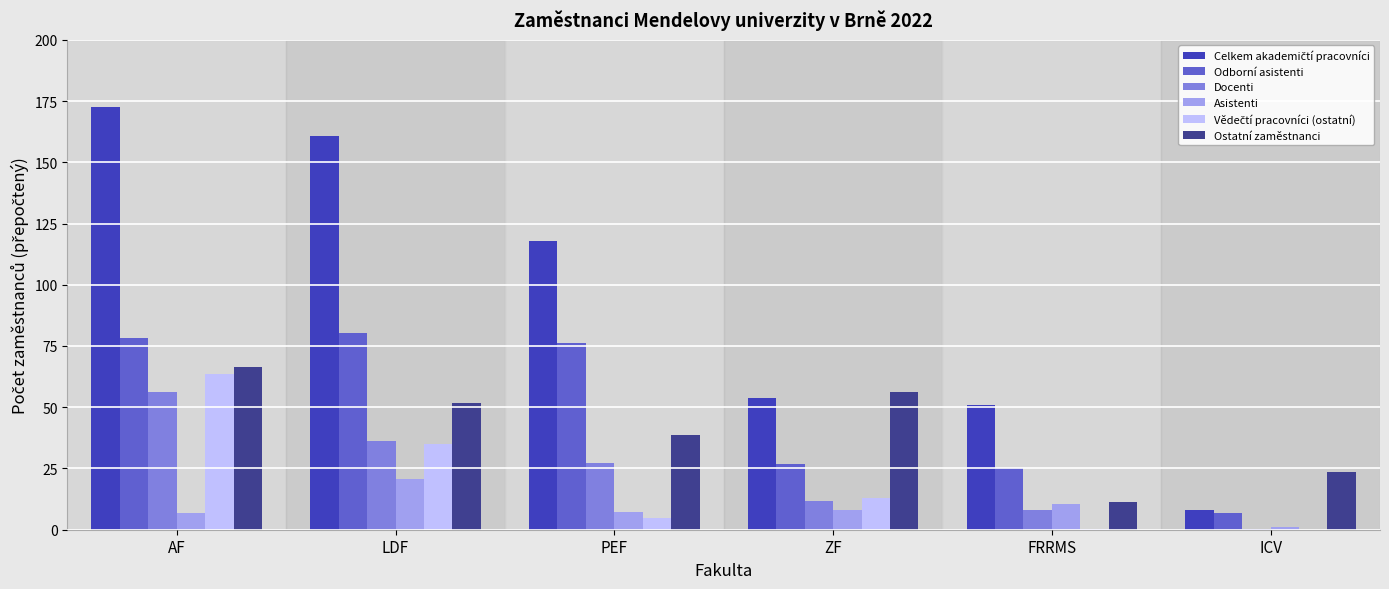

Between ZF and FRRMS, which series saw the biggest shift?

Ostatní zaměstnanci